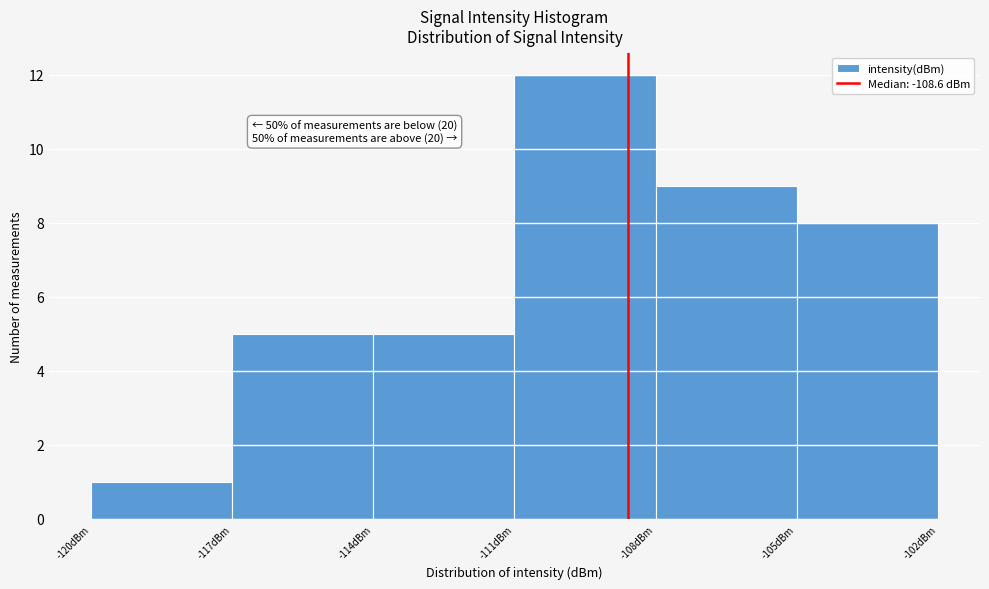

Which range on the x-axis has the tallest bar?

-111 to -108